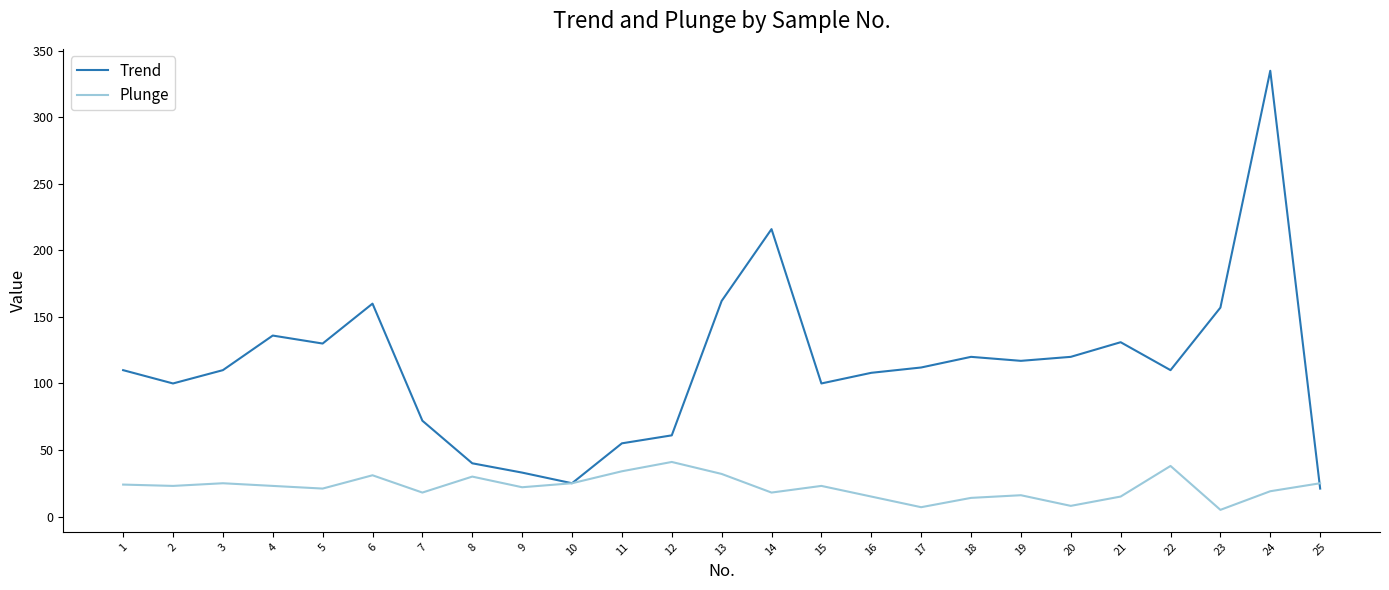

List the series in order of their peak value, highest first.

Trend, Plunge